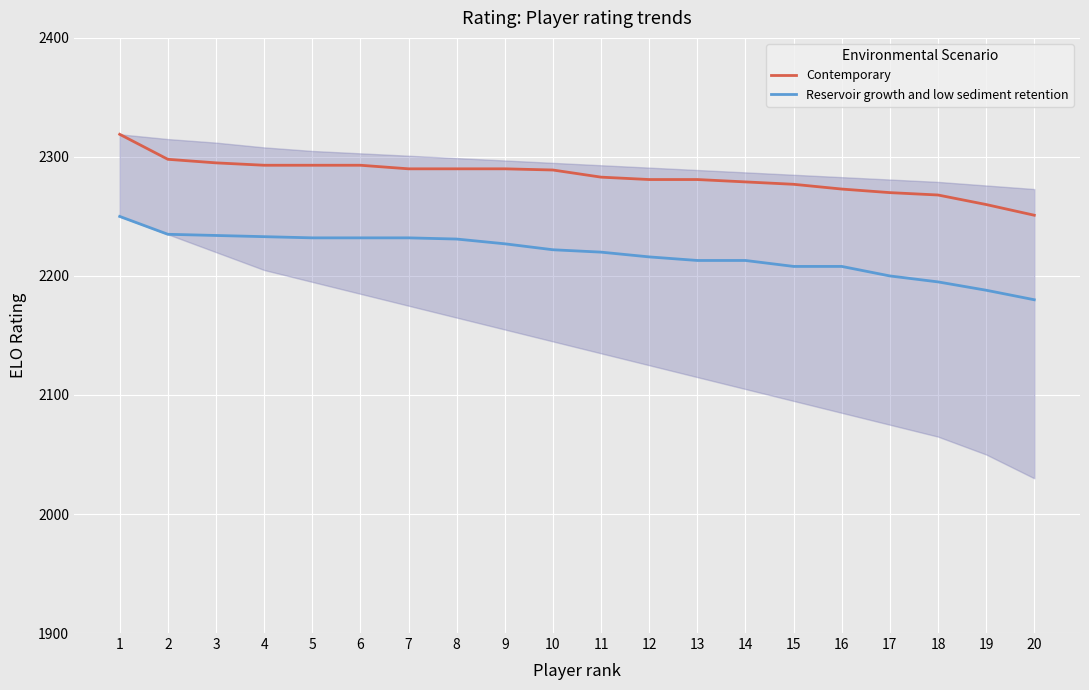

How many lines are shown in the chart?

2